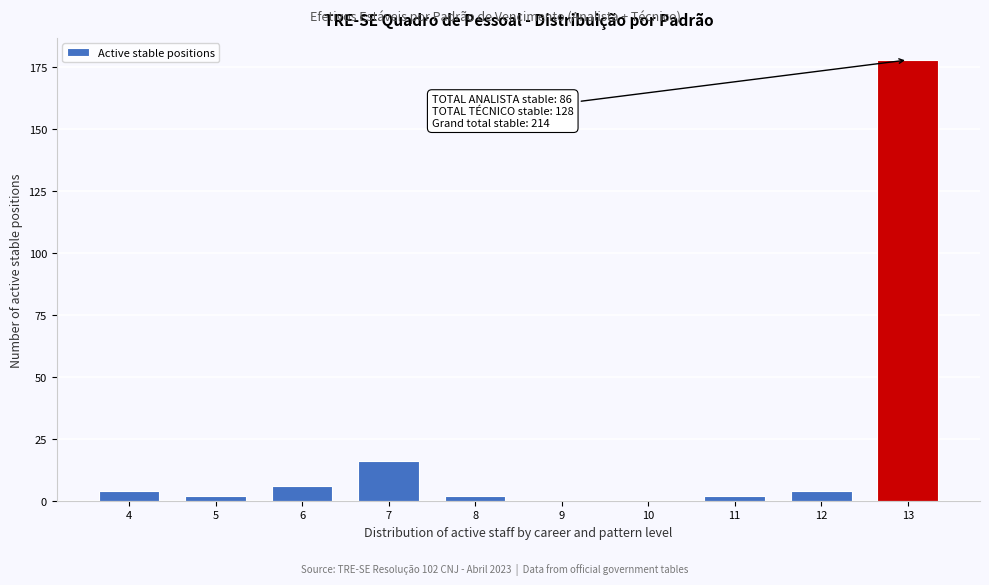

Reading left to right, what are all the values shown in this chart?

4=4	5=2	6=6	7=16	8=2	9=0	10=0	11=2	12=4	13=178